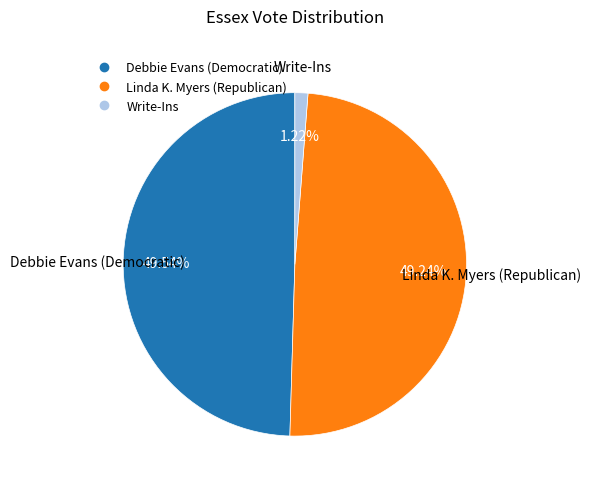

How many segments does this pie chart have?

3